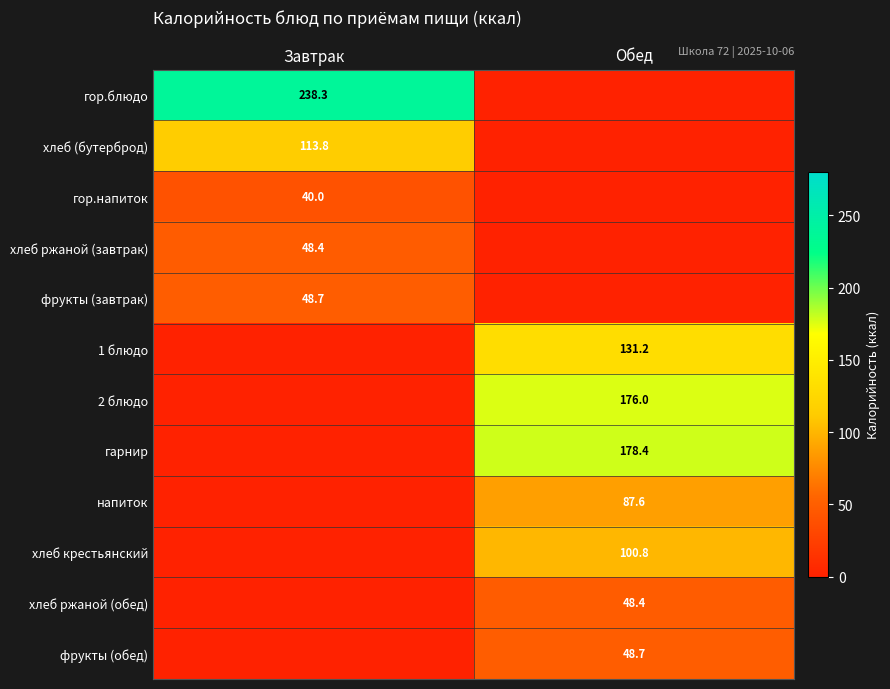

True or false: хлеб (бутерброд) has a value of 113.8 at Завтрак.

True